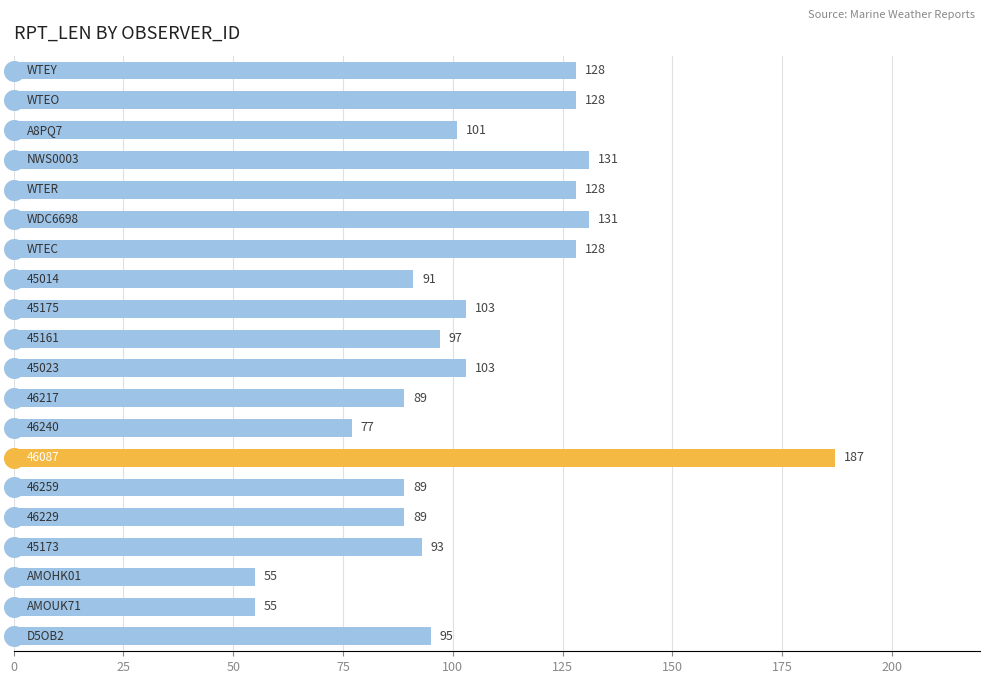

What is the change in value from 12 to 13?

+110